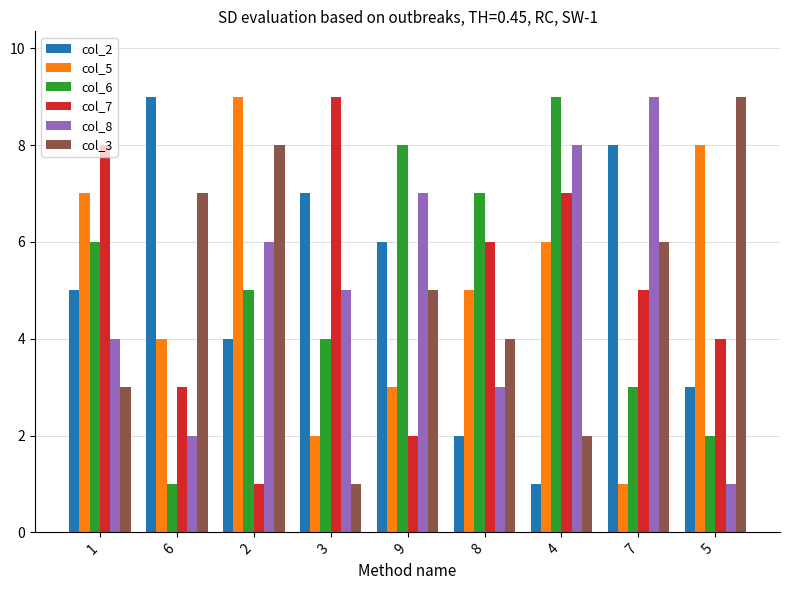

Which category has the lowest value in the col_7 series?

2